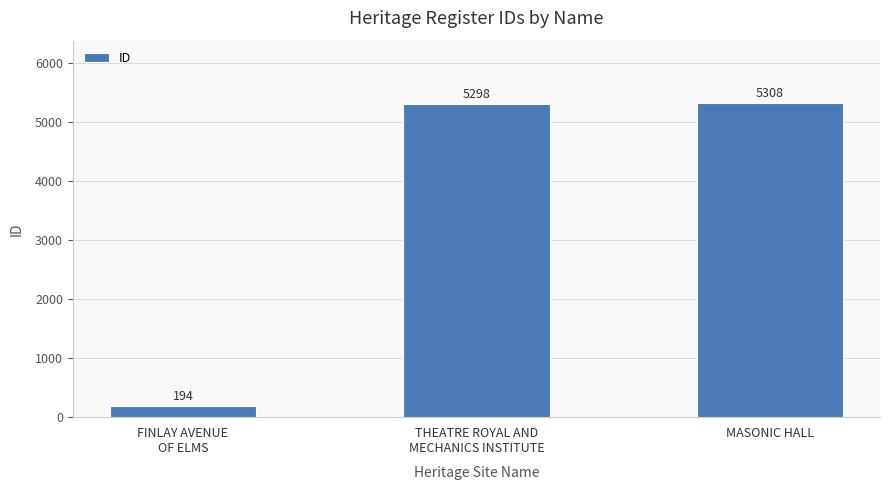

What is the label of the 1st bar from the left?

FINLAY AVENUE
OF ELMS